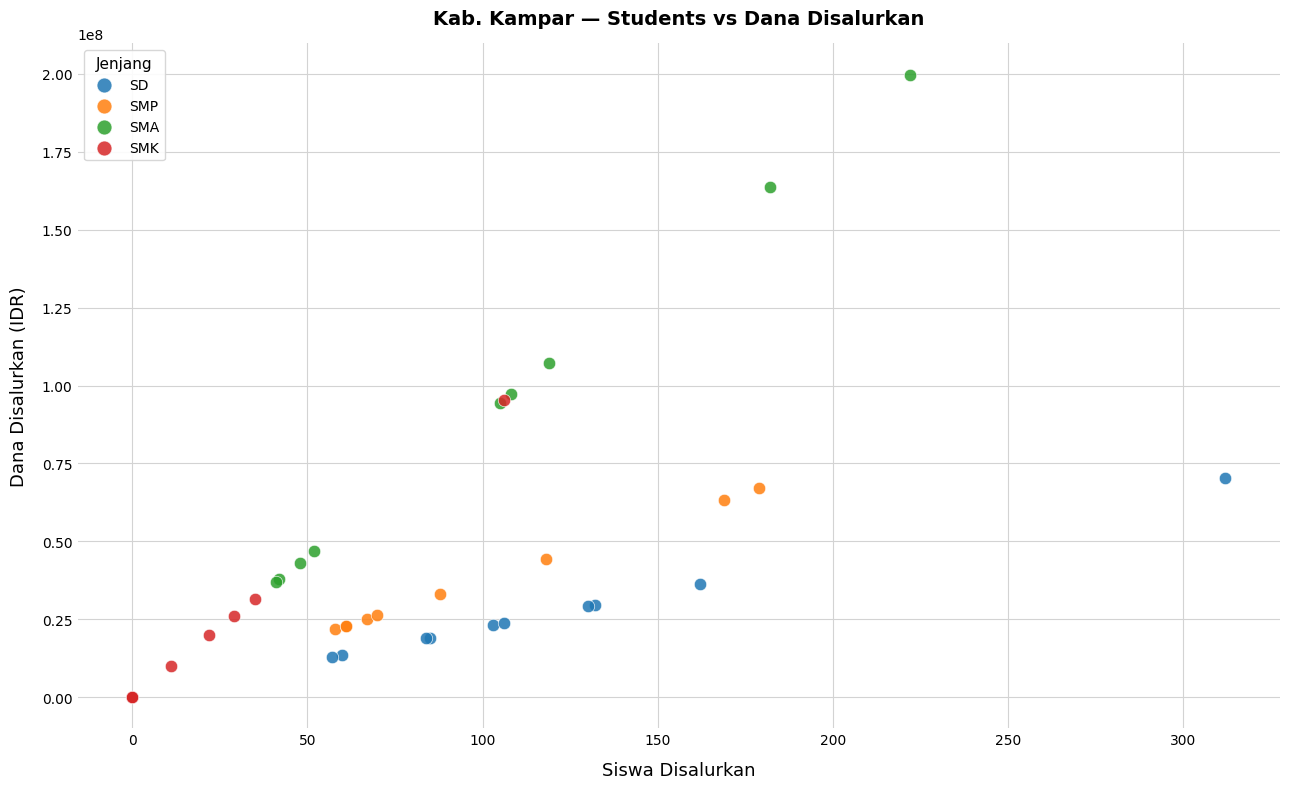

Which series has the largest Y range (max minus min)?

SMA